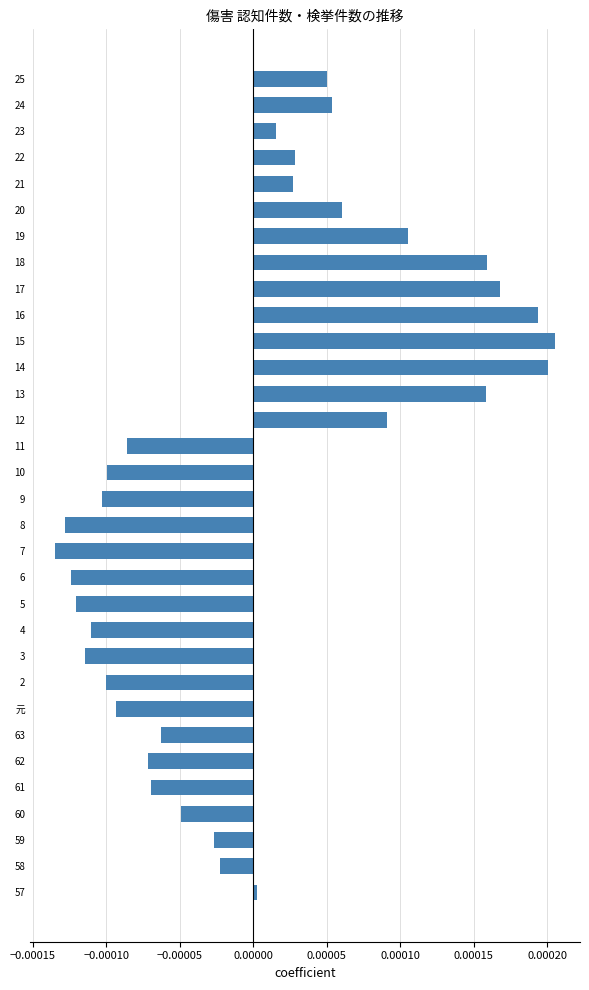

Between 10 and 24, which is larger?

24